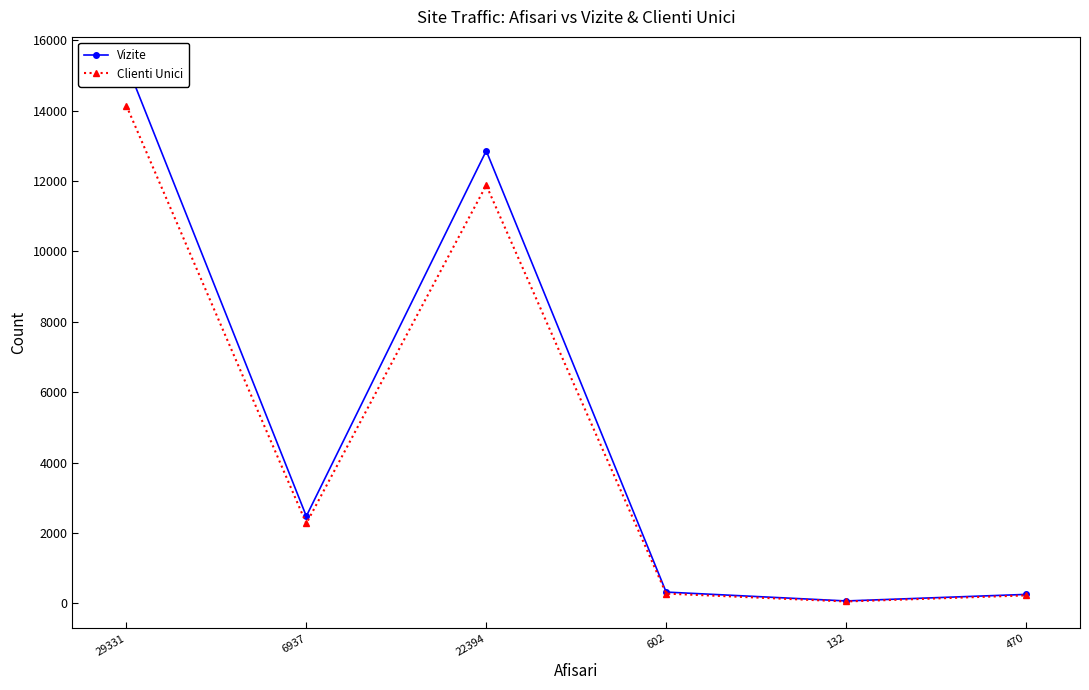

Reading left to right, what are all the values shown in this chart?

Vizite: 15330	2474	12856	318	66	252
Clienti Unici: 14140	2267	11879	275	51	224